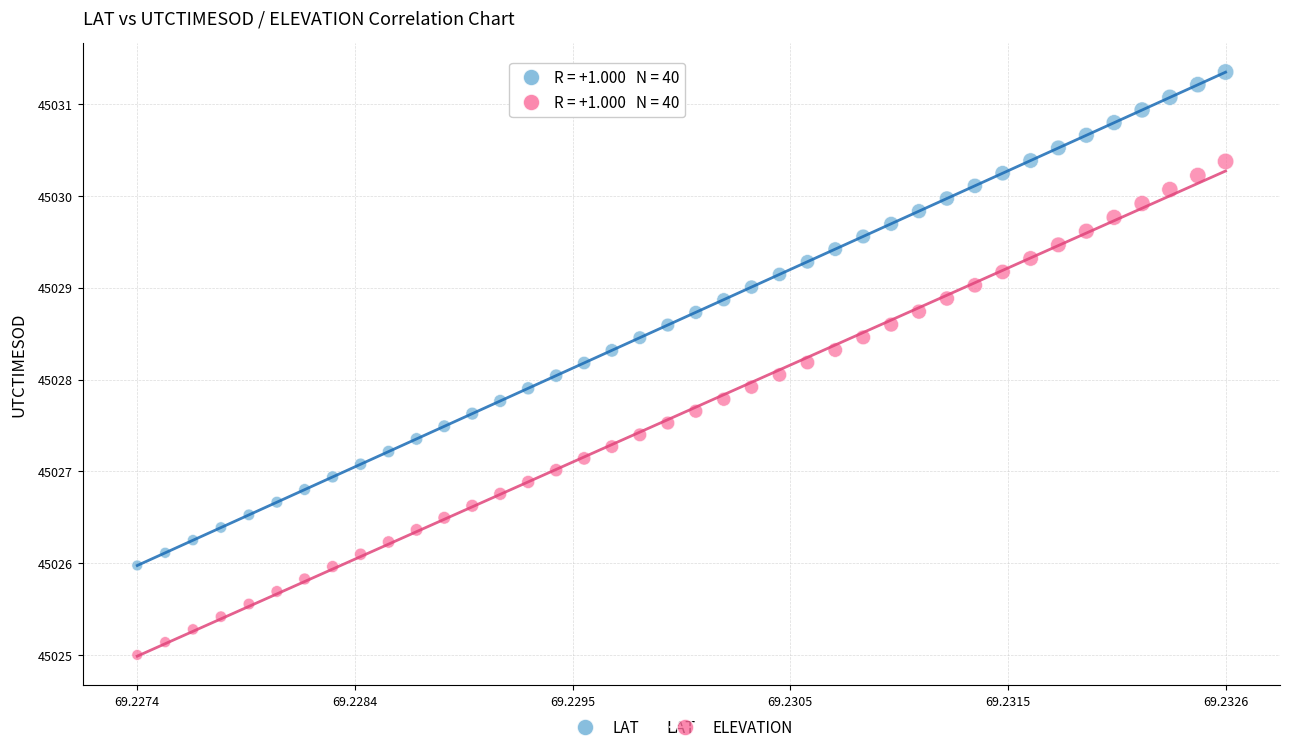

Across all data points, what is the range of Y values (max minus min)?

6.3